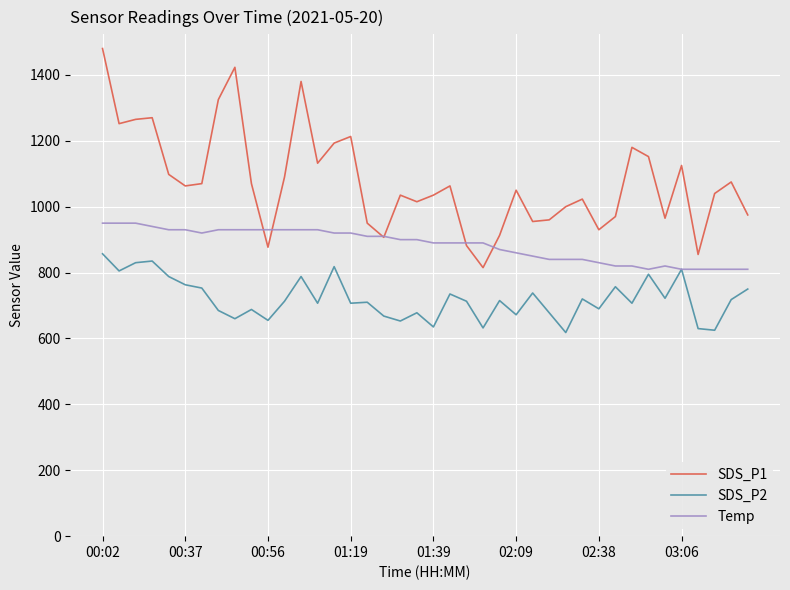

Does the chart display data point markers on the line(s)?

No